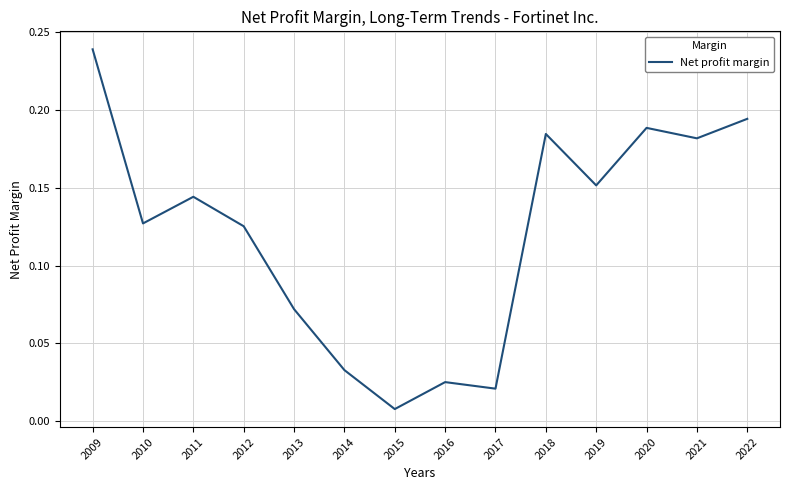

At which label is the value closest to 0?

2015